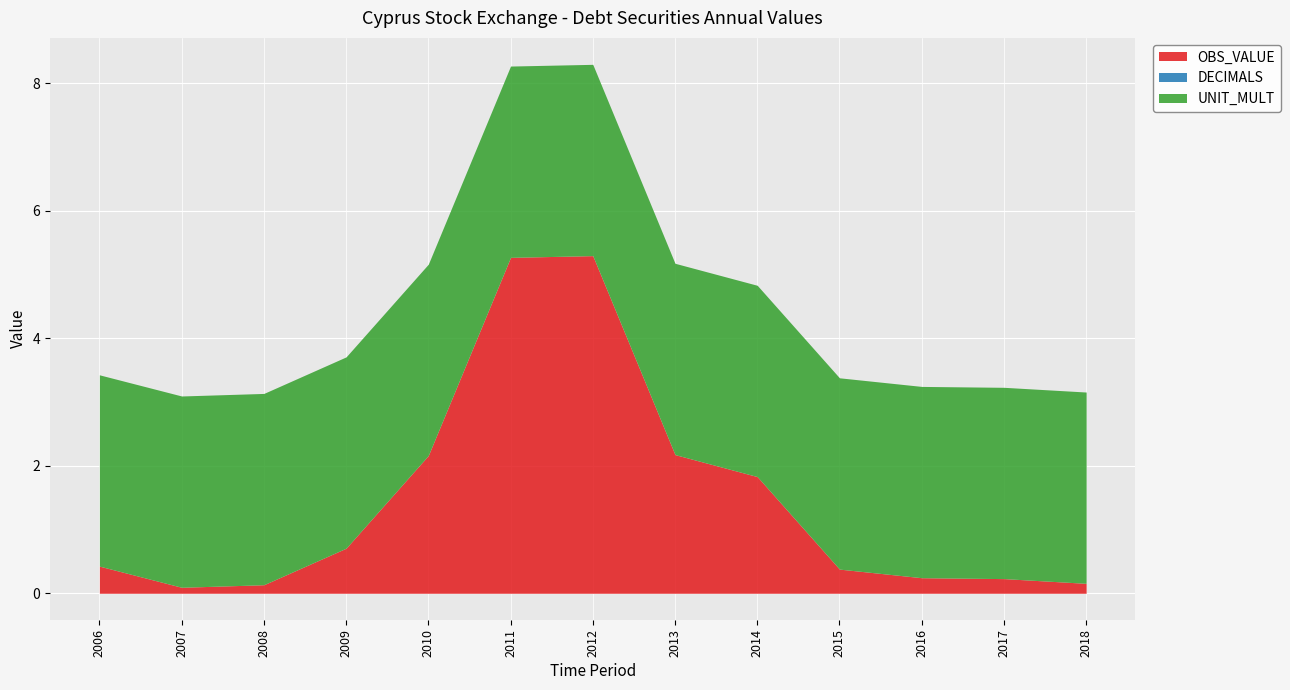

Reading right to left, what are all the values shown in this chart?

OBS_VALUE: 2018=0.2	2017=0.2	2016=0.2	2015=0.4	2014=1.8	2013=2.2	2012=5.3	2011=5.3	2010=2.2	2009=0.7	2008=0.1	2007=0.1	2006=0.4
DECIMALS: 2018=0.0	2017=0.0	2016=0.0	2015=0.0	2014=0.0	2013=0.0	2012=0.0	2011=0.0	2010=0.0	2009=0.0	2008=0.0	2007=0.0	2006=0.0
UNIT_MULT: 2018=3.0	2017=3.0	2016=3.0	2015=3.0	2014=3.0	2013=3.0	2012=3.0	2011=3.0	2010=3.0	2009=3.0	2008=3.0	2007=3.0	2006=3.0